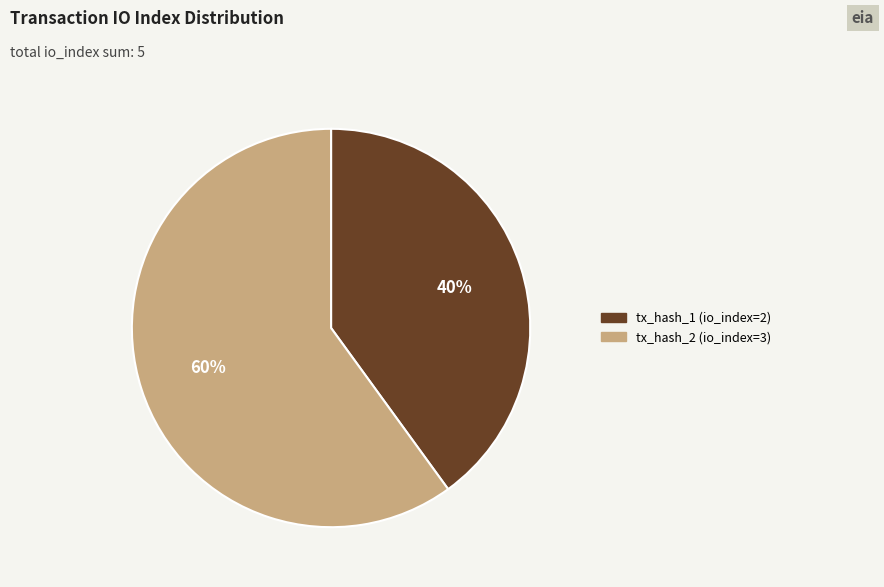

To the nearest percent, what is the difference between the largest and smallest slice percentages?

20%